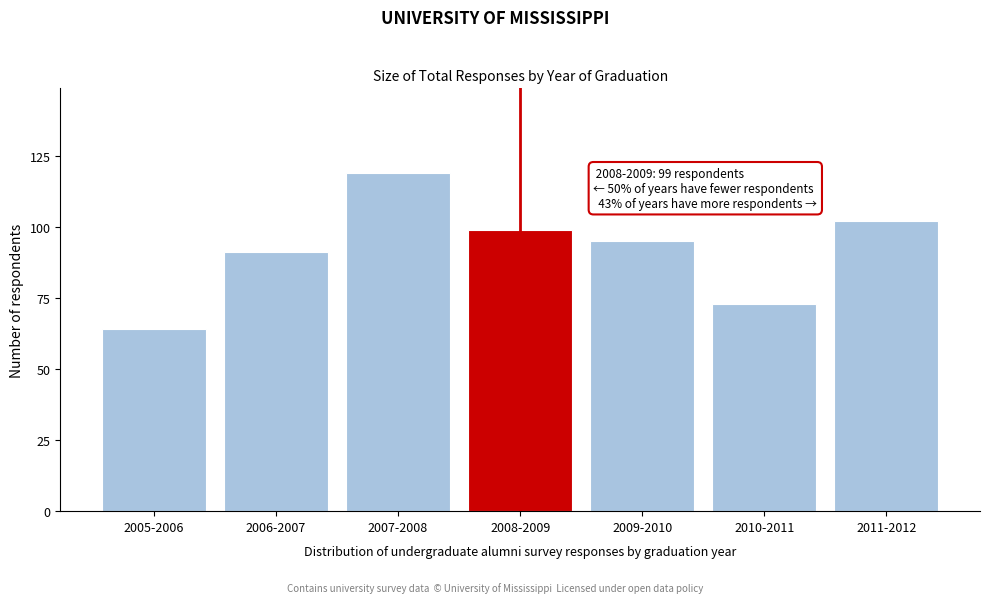

Reading left to right, what are all the values shown in this chart?

2005-2006=64	2006-2007=91	2007-2008=119	2008-2009=99	2009-2010=95	2010-2011=73	2011-2012=102